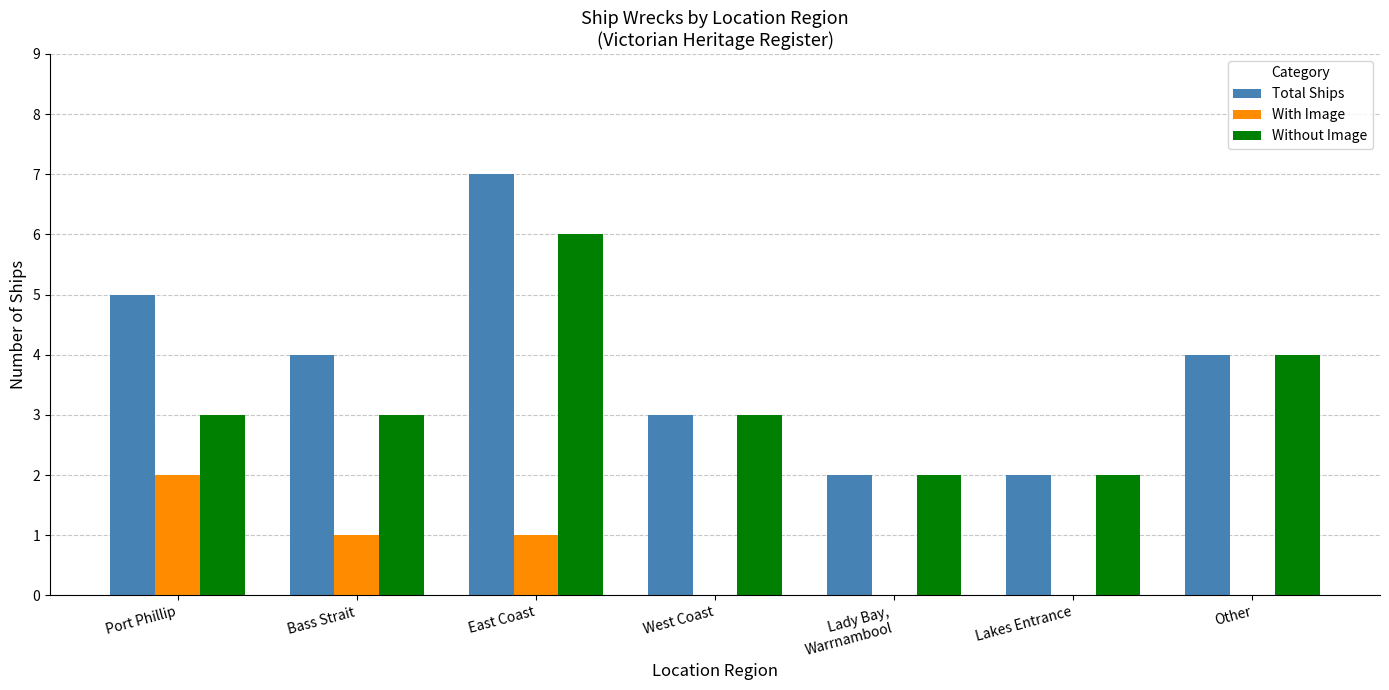

Which label corresponds to the largest value in the chart?

East Coast